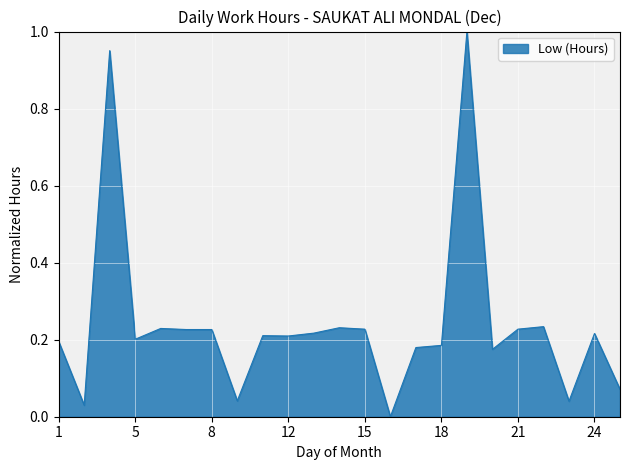

How many lines are shown in the chart?

1